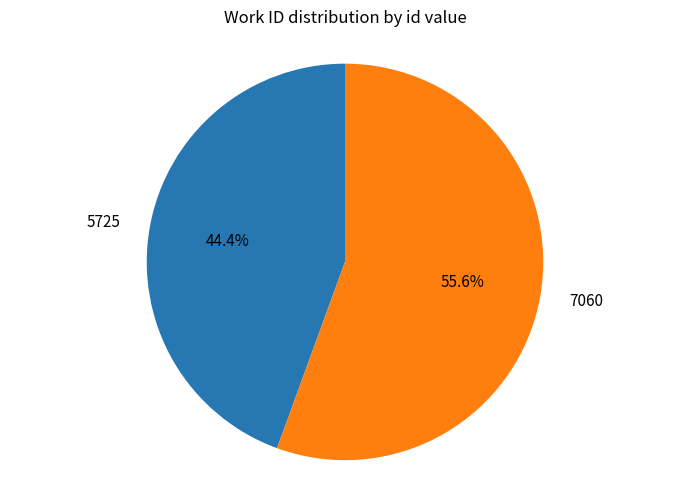

What percentage do 5725 and 7060 together represent?

100.0%